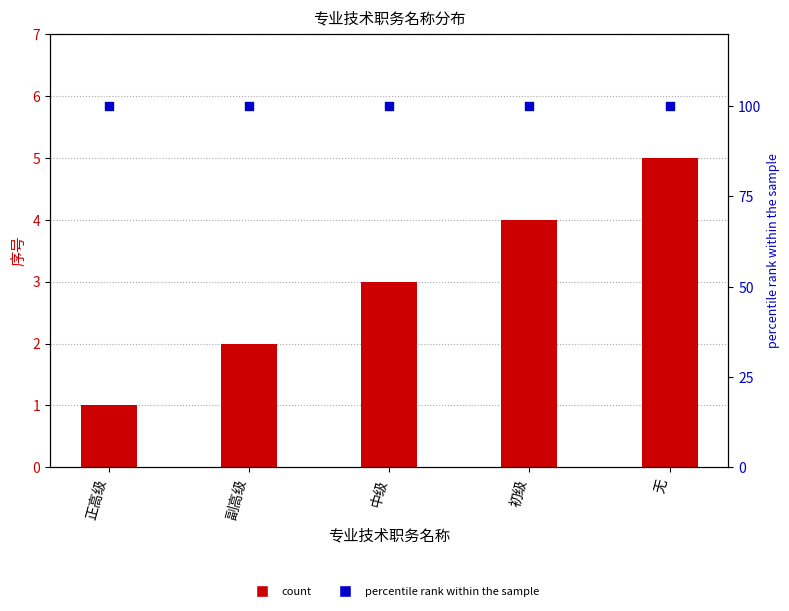

What is the total value across all series at 初级?

104